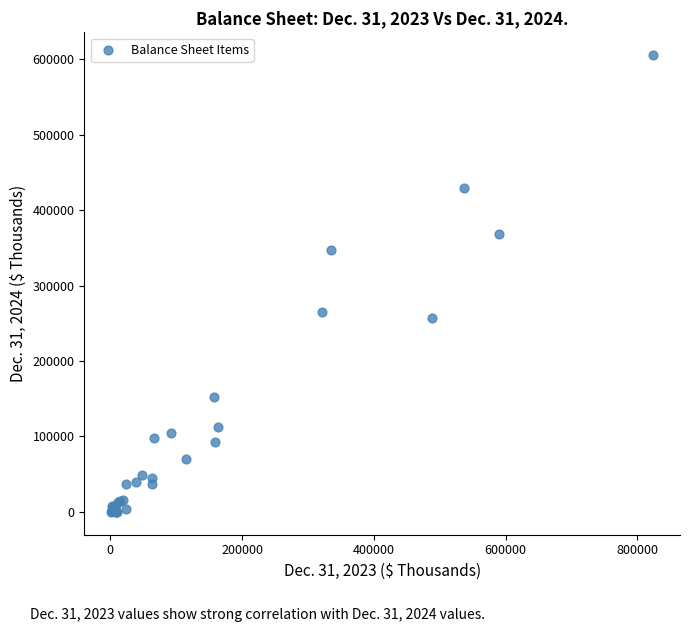

What Y value in the scatter plot is closest to 302828?

264835